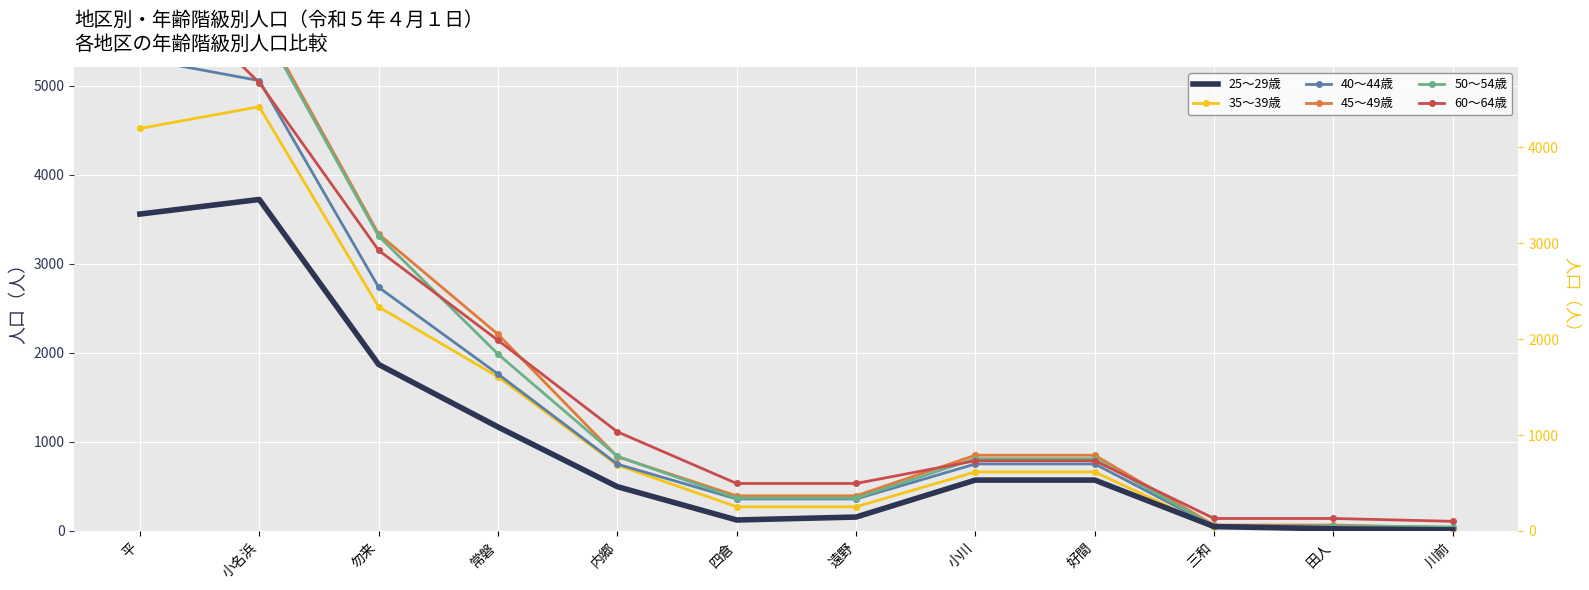

At 遠野, list the series in order from smallest to largest.

25～29歳, 35～39歳, 40～44歳, 50～54歳, 45～49歳, 60～64歳